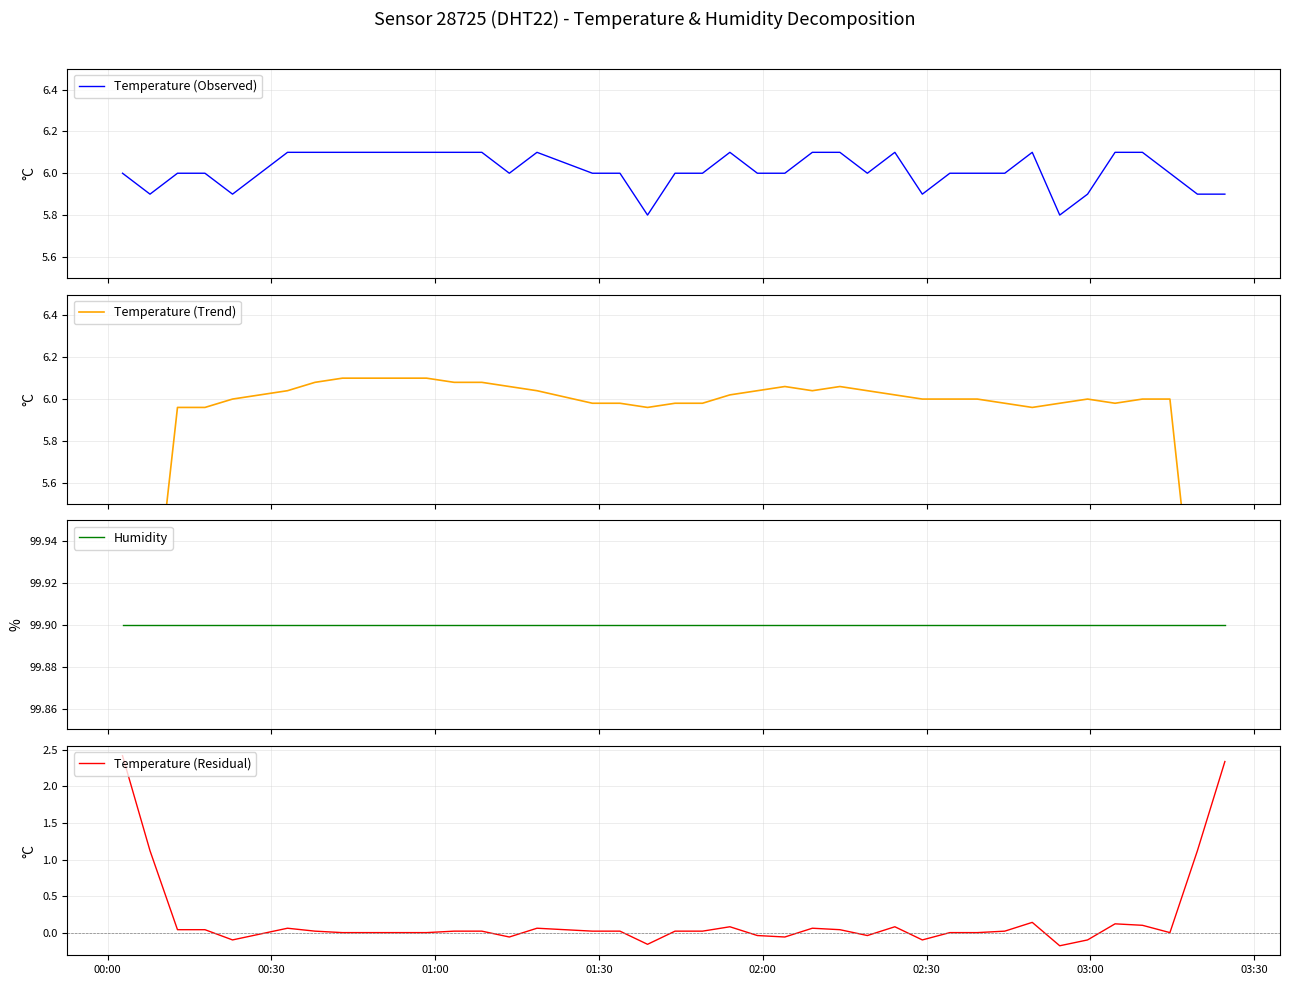

What is the minimum value shown in the chart?

-0.2